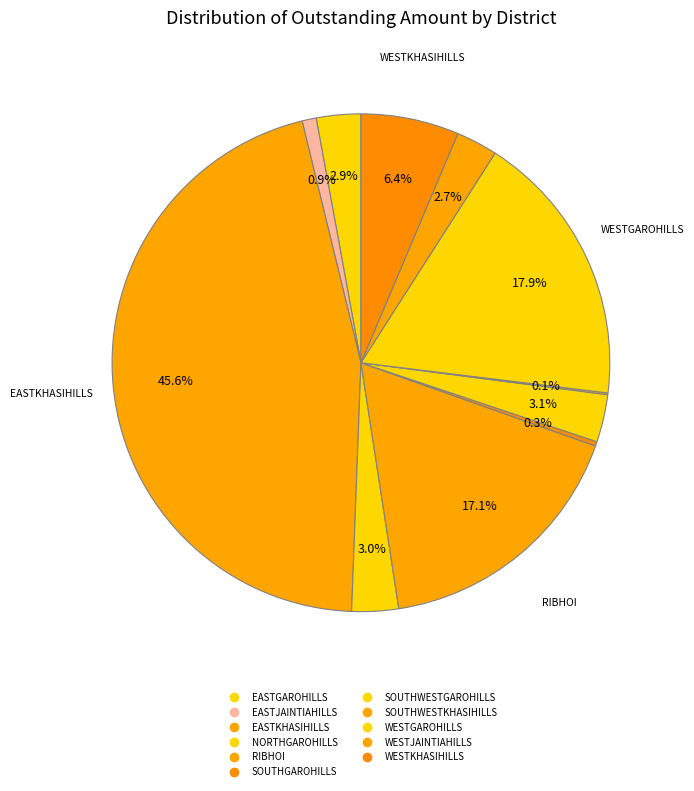

Rank the categories by value from lowest to highest.

SOUTHWESTKHASIHILLS, SOUTHGAROHILLS, EASTJAINTIAHILLS, WESTJAINTIAHILLS, EASTGAROHILLS, NORTHGAROHILLS, SOUTHWESTGAROHILLS, WESTKHASIHILLS, RIBHOI, WESTGAROHILLS, EASTKHASIHILLS